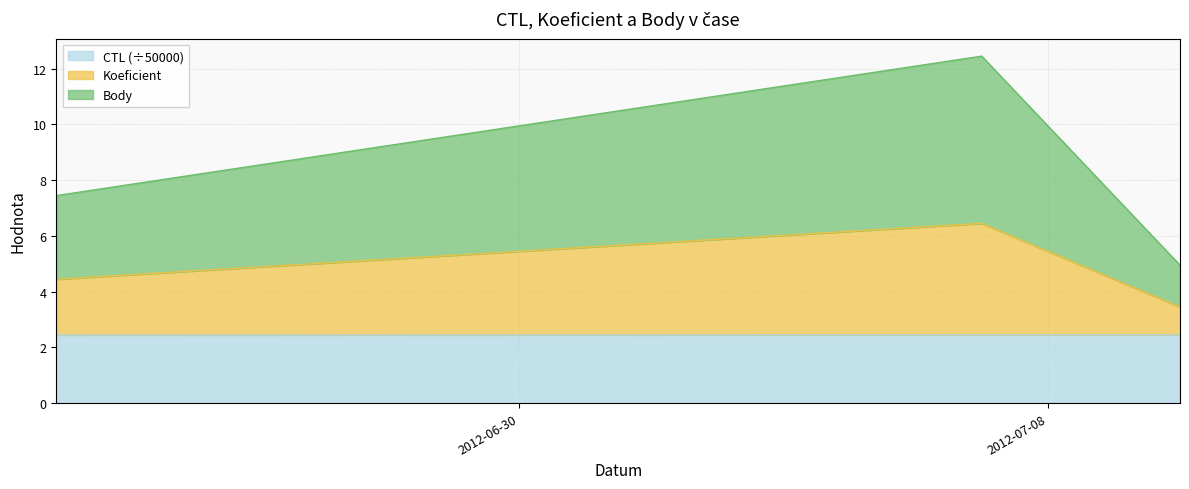

What is the lowest value of the CTL (÷50000) series?

2.4